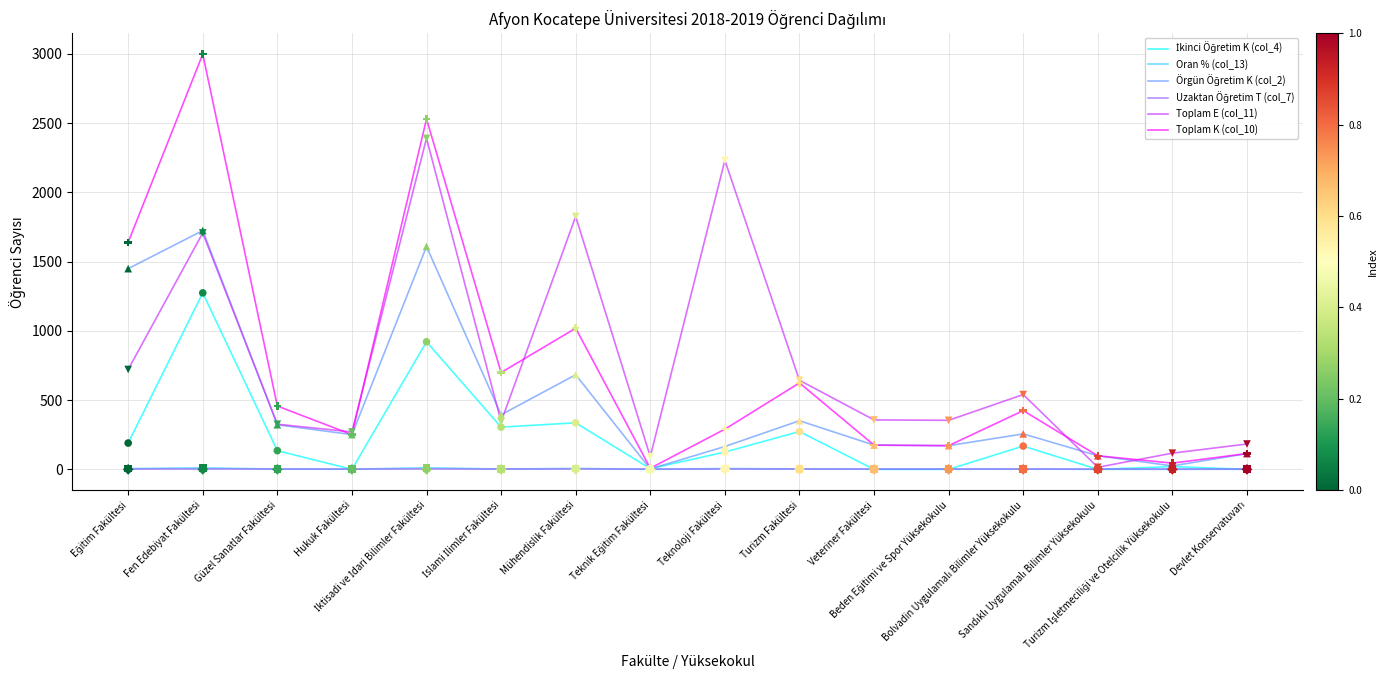

Which series has the largest range (max minus min)?

Toplam K (col_10)